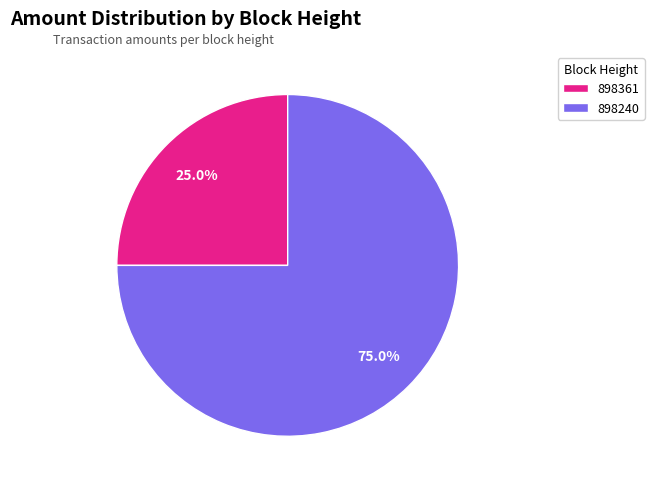

Rank the categories by value from lowest to highest.

898361, 898240